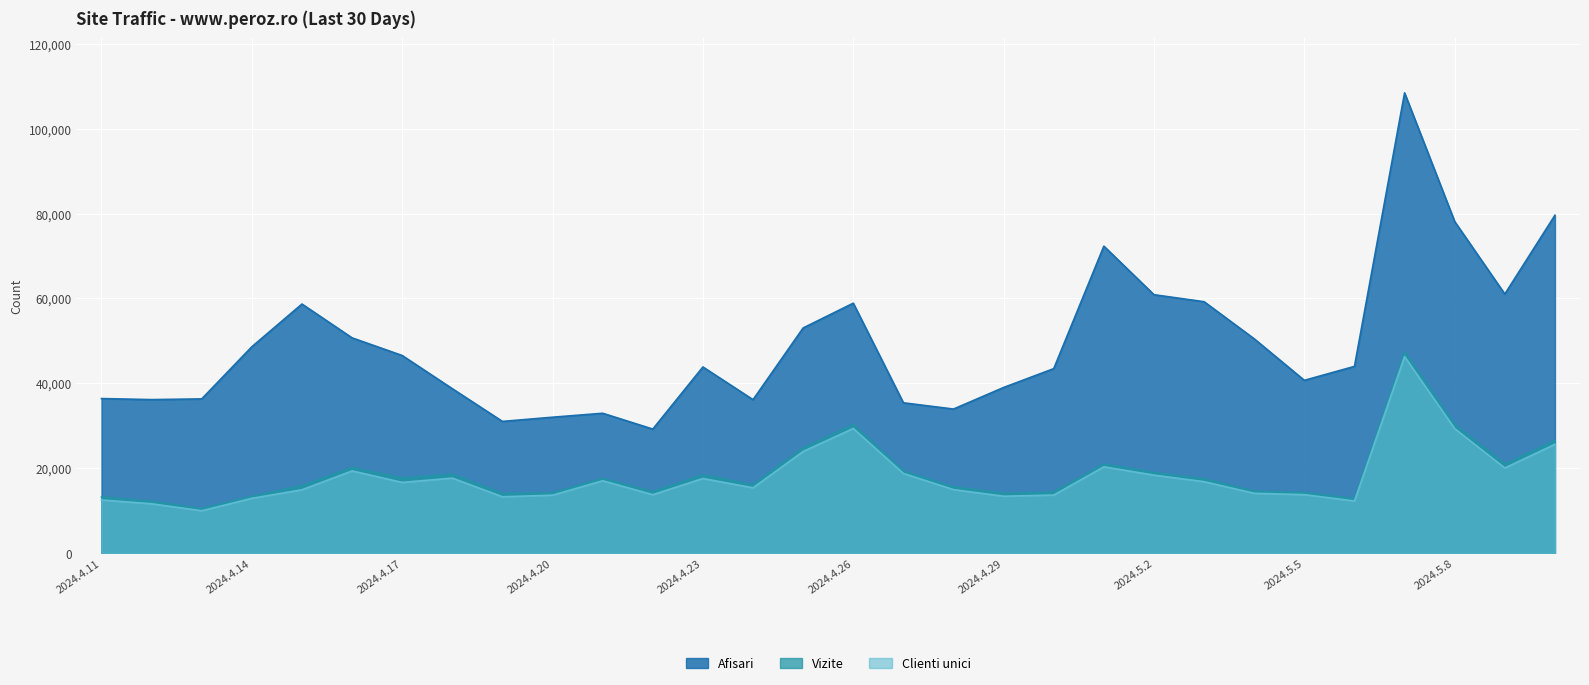

How many data points in Afisari are above 43976?

14